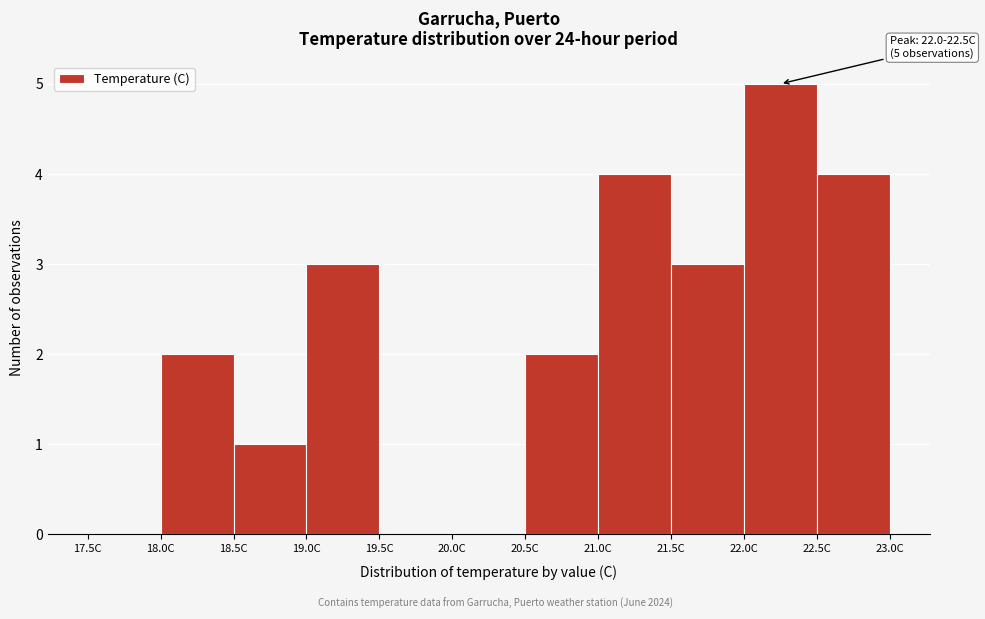

Over which range of the x-axis is the bar tallest?

22.0 to 22.5